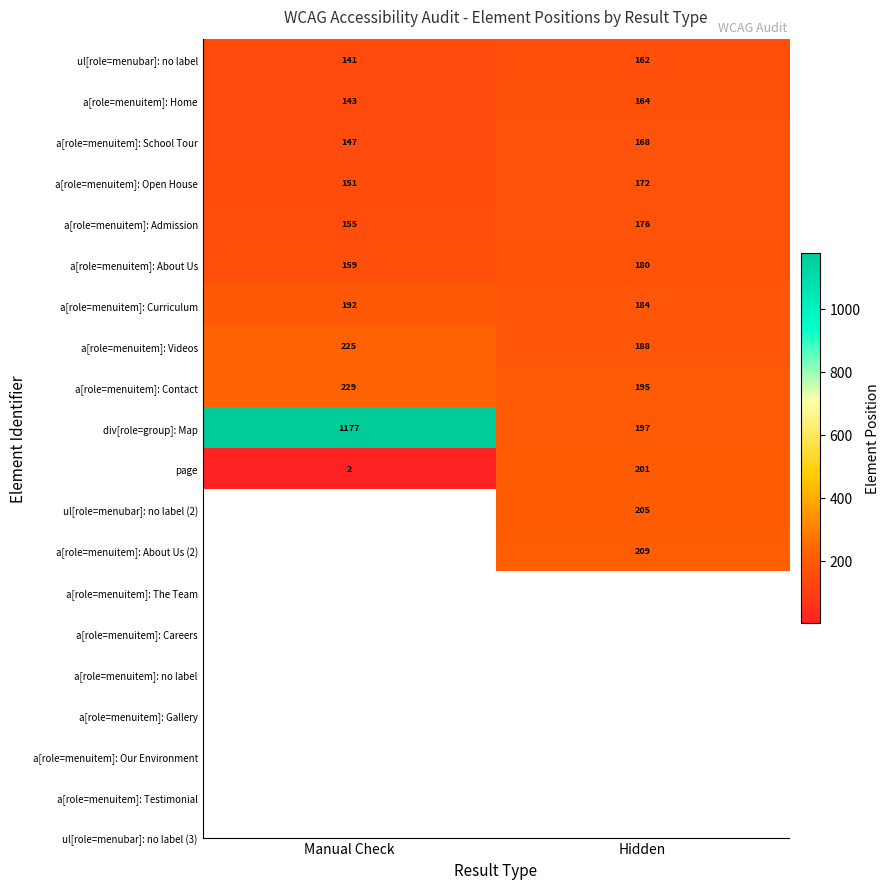

What is the sum of all a[role=menuitem]: Contact values?

424